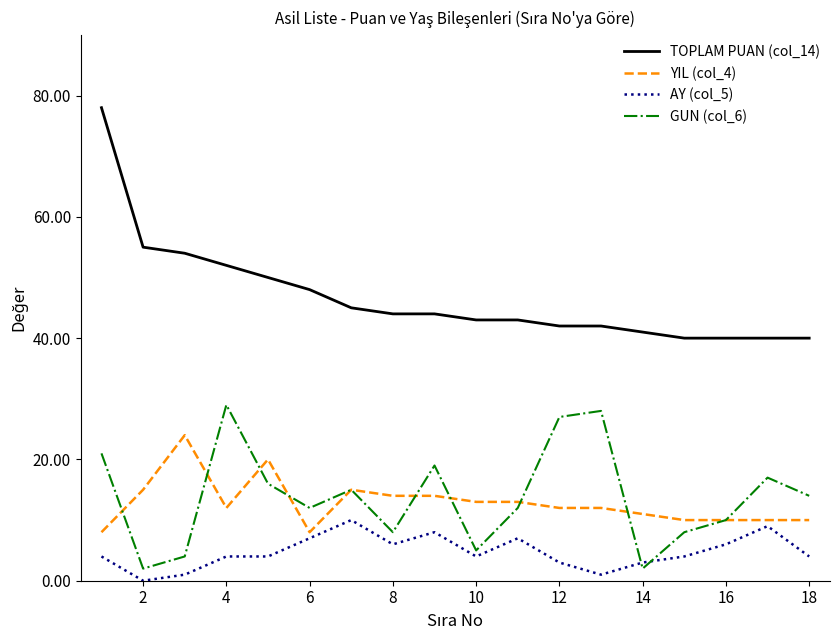

Which series has the largest range (max minus min)?

TOPLAM PUAN (col_14)